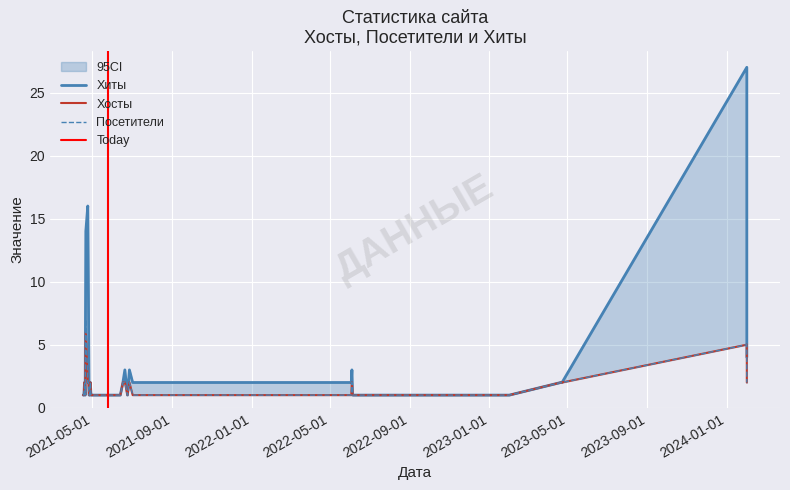

In Хиты, how many points are lower than both neighbors (excluding endpoints)?

2